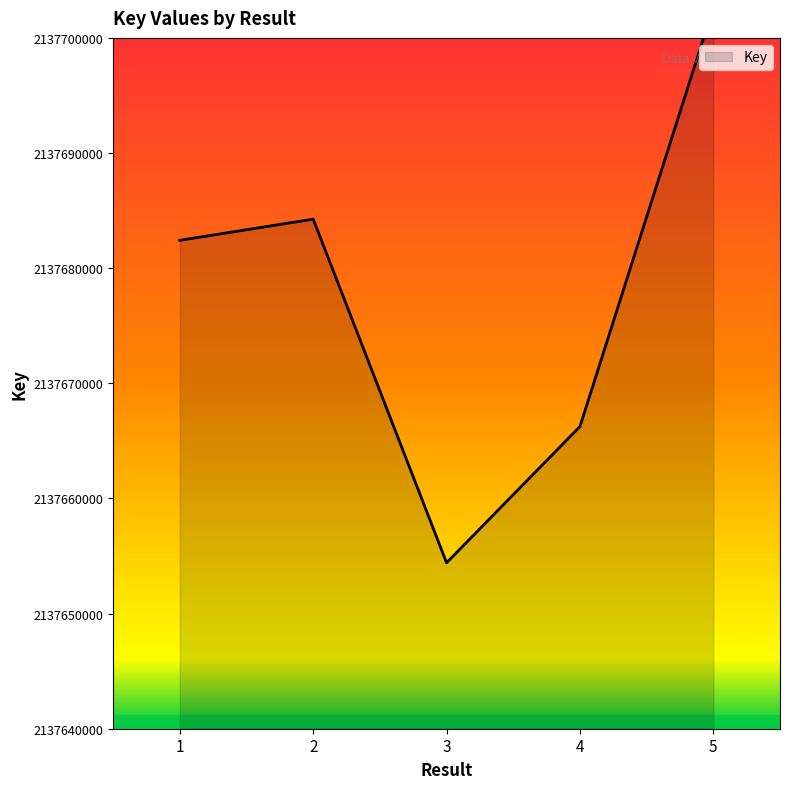

Reading left to right, transcribe all the data shown in this chart.

1=2137682420	2=2137684256	3=2137654414	4=2137666247	5=2137702651